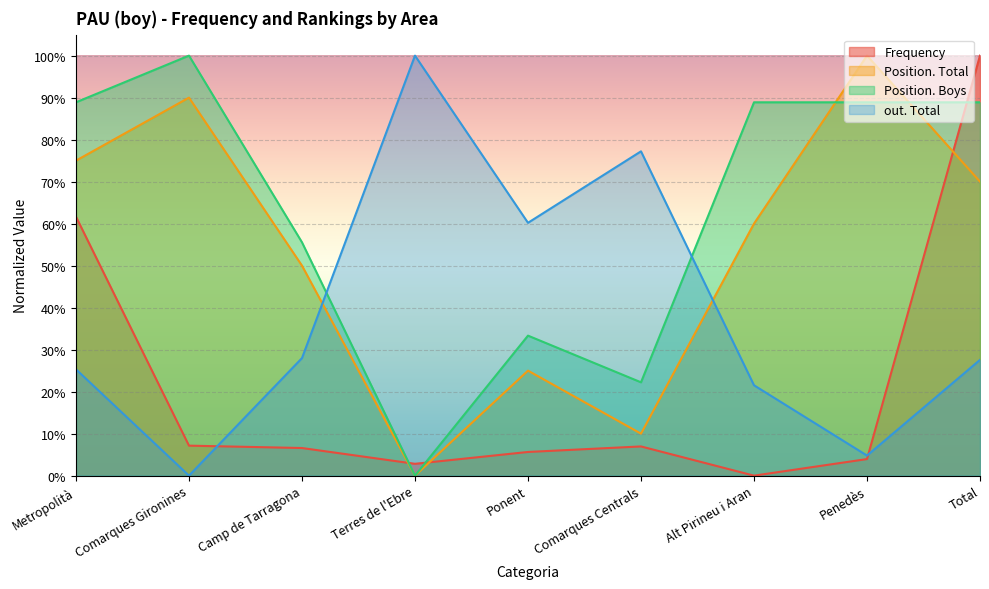

What position from the left is Comarques Gironines?

2